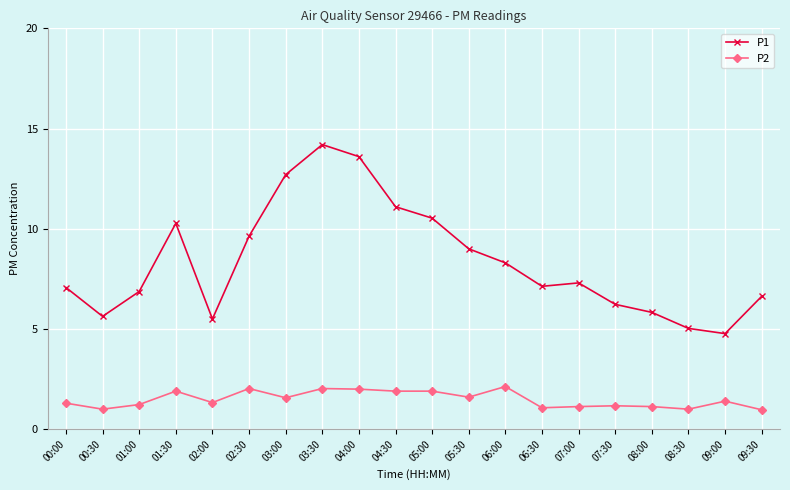

True or false: P1 has a value of 3.0 at 09:30.

False